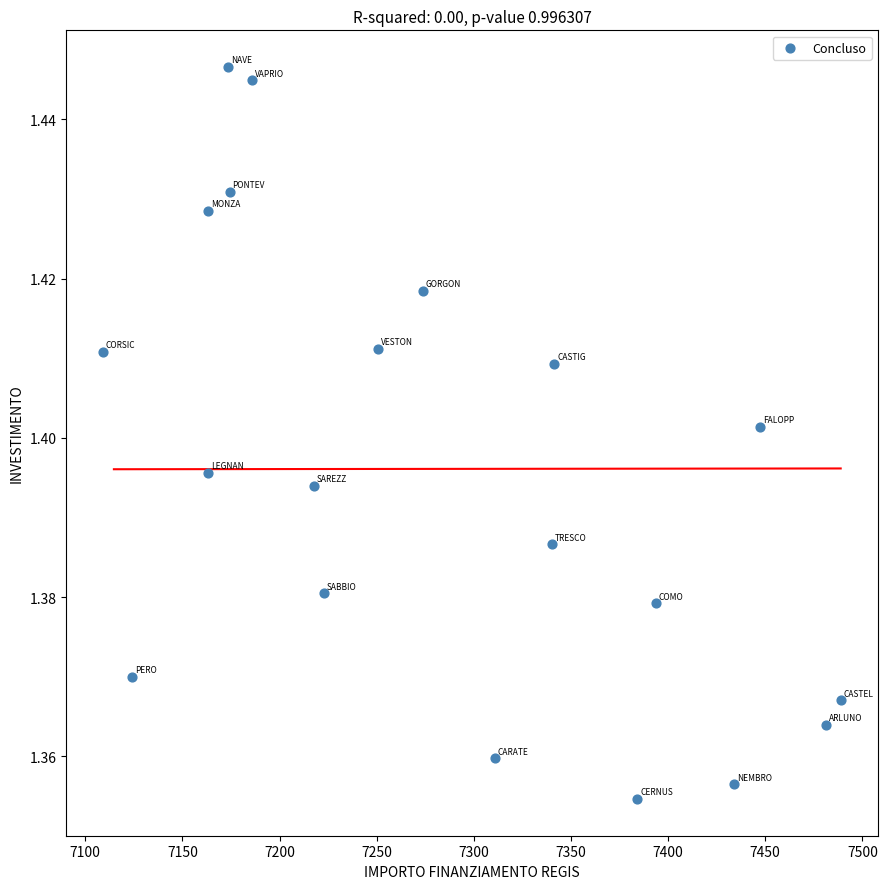

What is the range of X values (max minus min)?

379.7